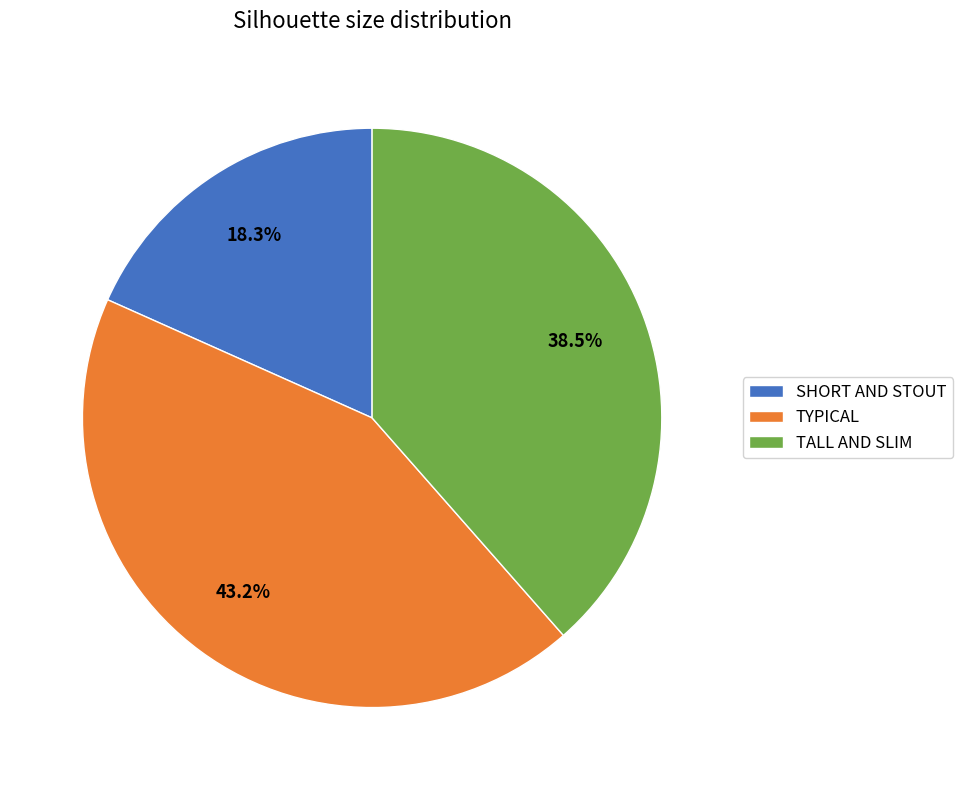

Which slice is the smallest?

SHORT AND STOUT